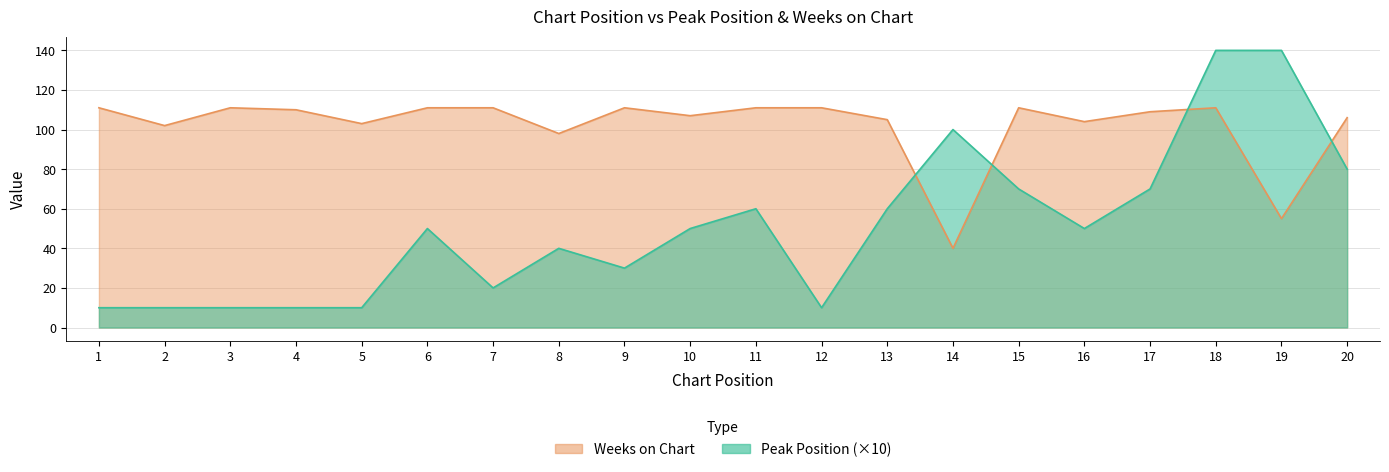

Which label corresponds to the smallest value in the chart?

1